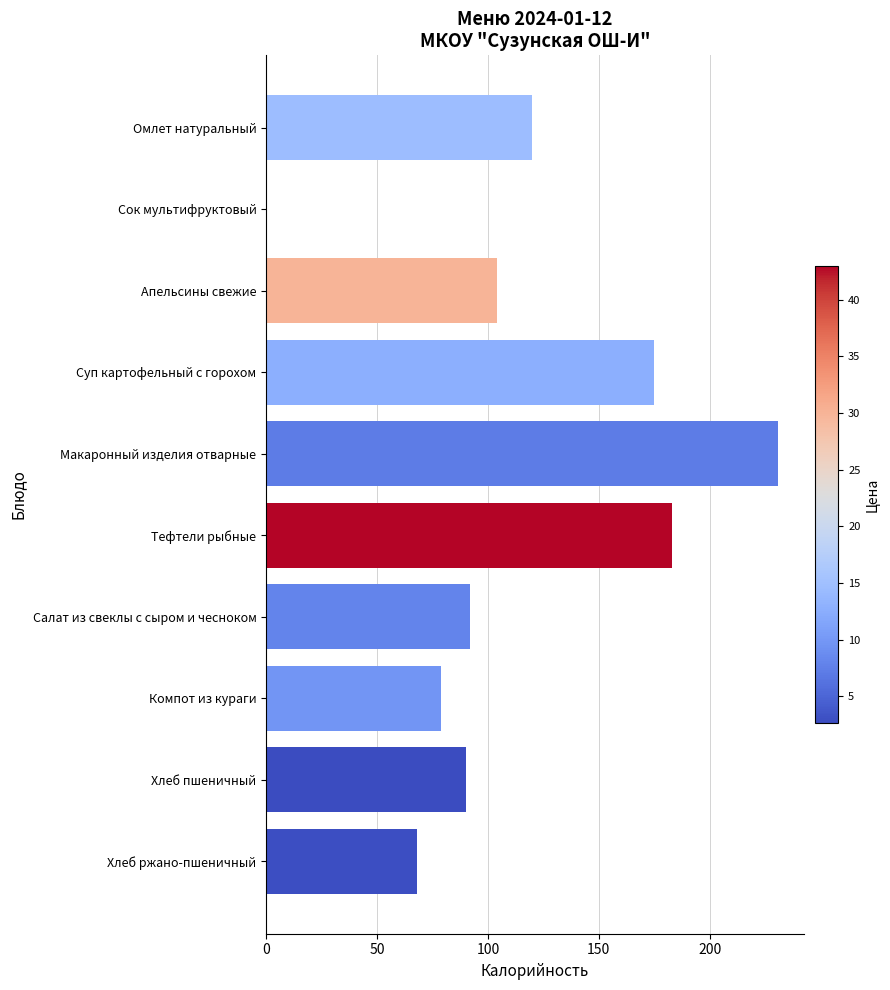

True or false: the data shows 19 at Хлеб ржано-пшеничный.

False